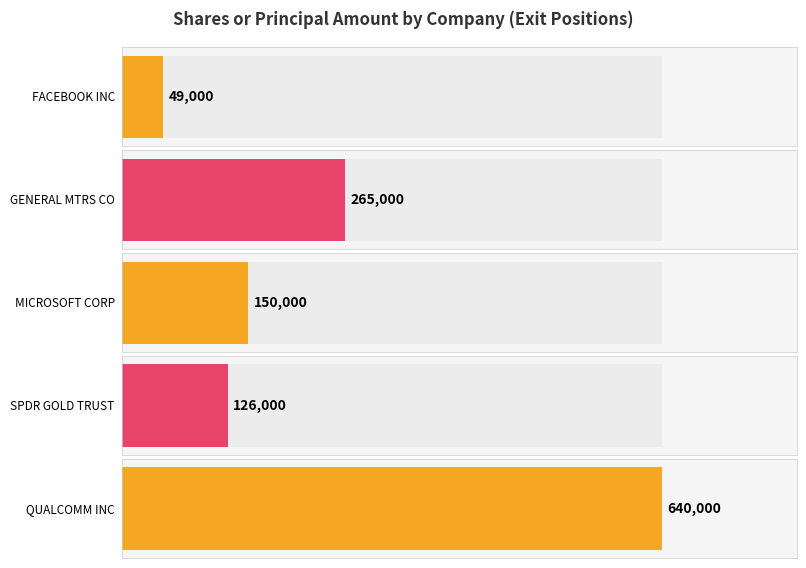

Which series has the largest total across all categories?

Value